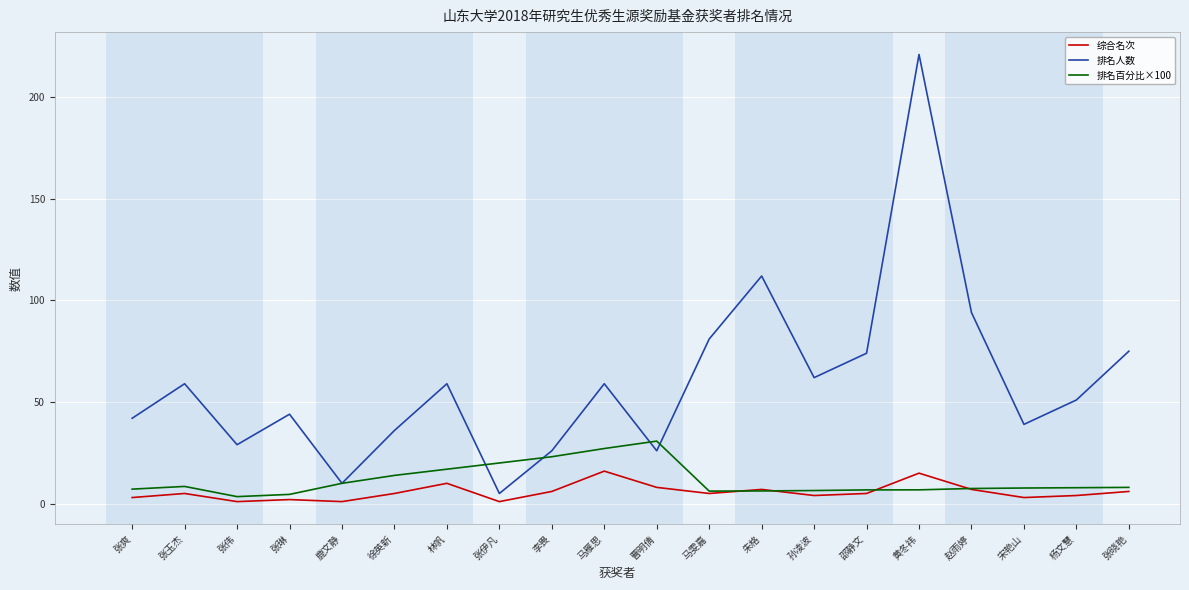

What is the difference between the second highest and minimum values in the 排名人数 series?

107.0